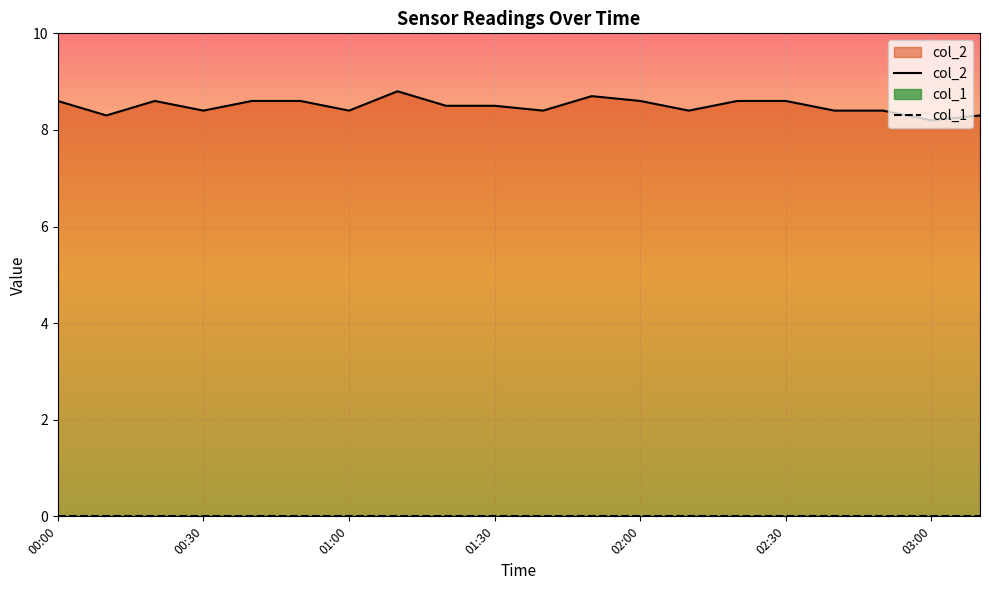

What is the difference between the maximum and minimum values in the col_2 series?

0.6